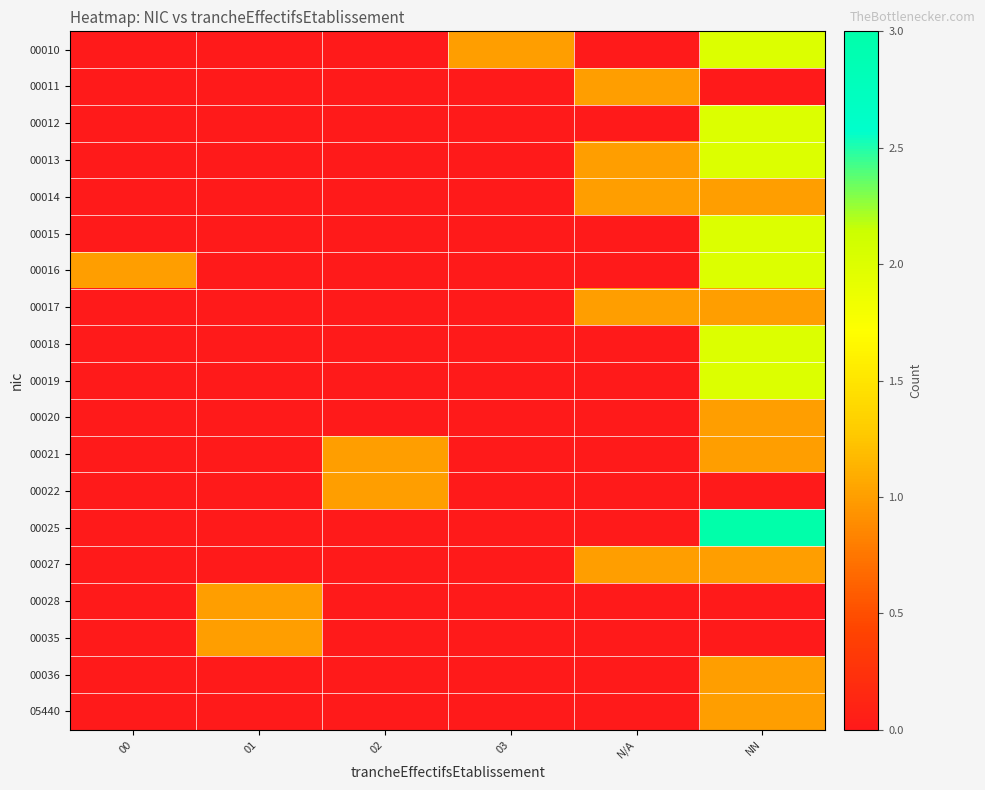

Between 00 and 01, which is larger?

00